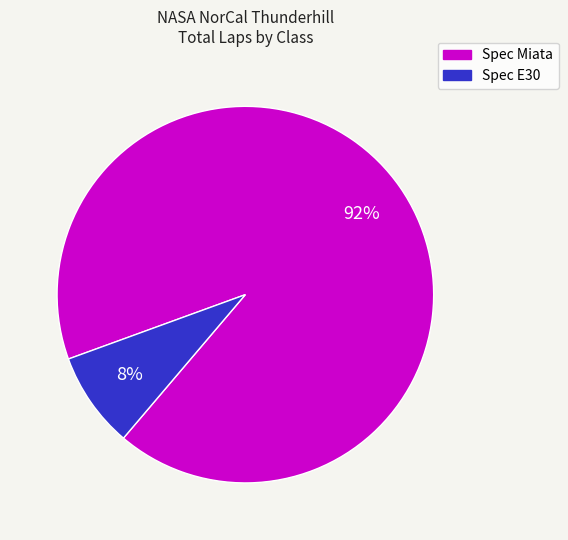

Count the number of slices in the pie.

2